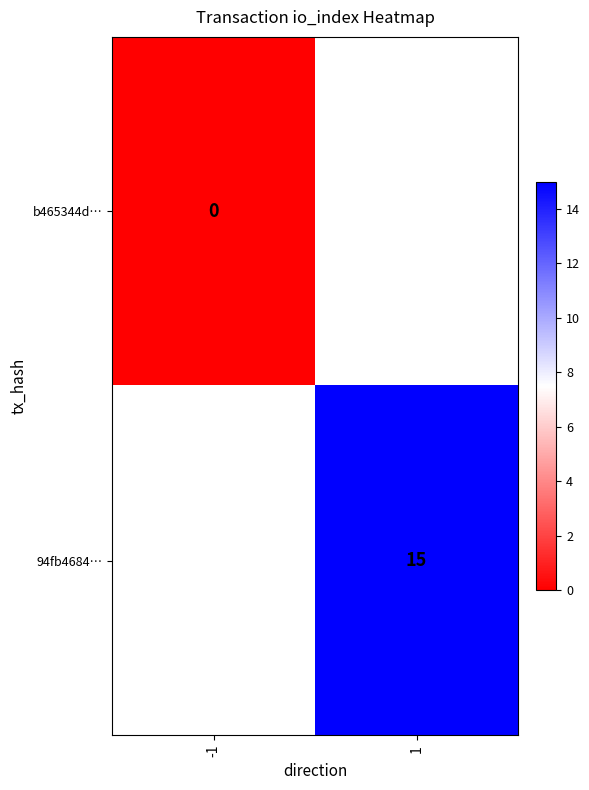

The value of 94fb4684… at 1 is 23.0. True or false?

False